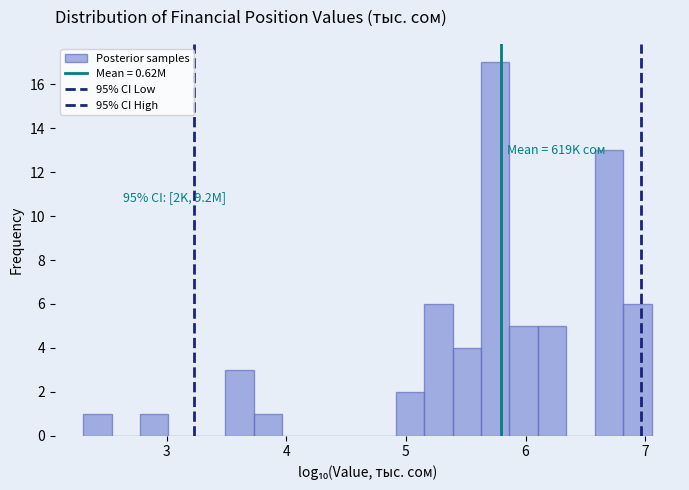

Read against the x-axis, roughly where is the centre of the tallest bar?

5.7